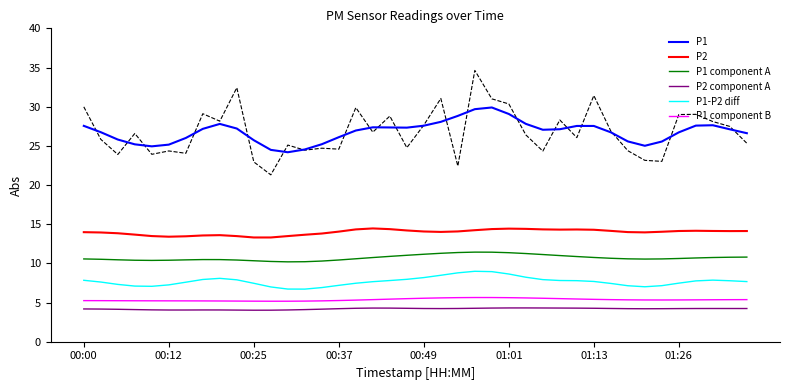

True or false: P2 component A has more than 0 interior local peaks.

True